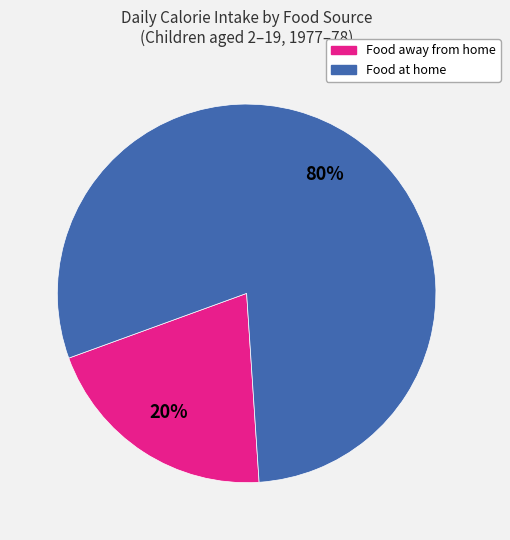

How many segments does this pie chart have?

2